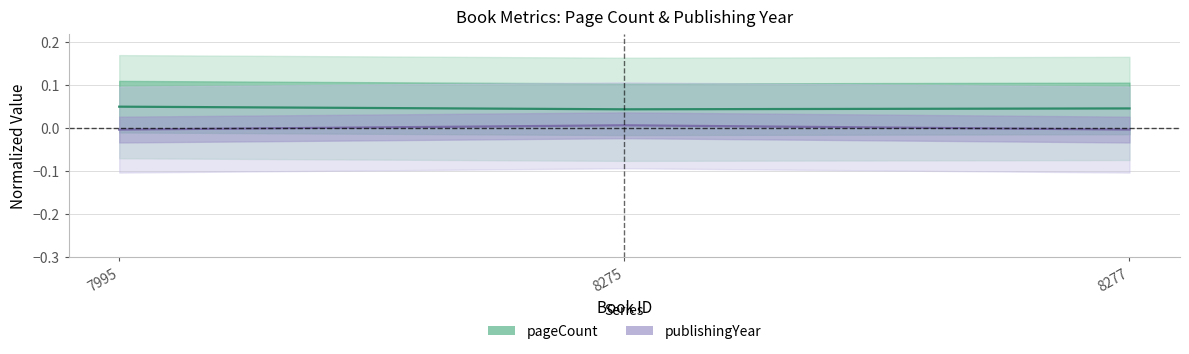

At which label does publishingYear reach its minimum?

7995